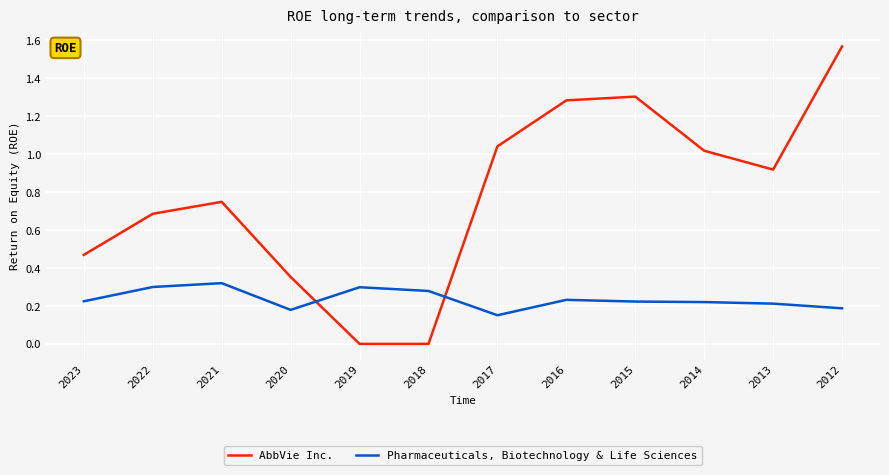

Rank the series by their average value, from highest to lowest.

AbbVie Inc., Pharmaceuticals, Biotechnology & Life Sciences